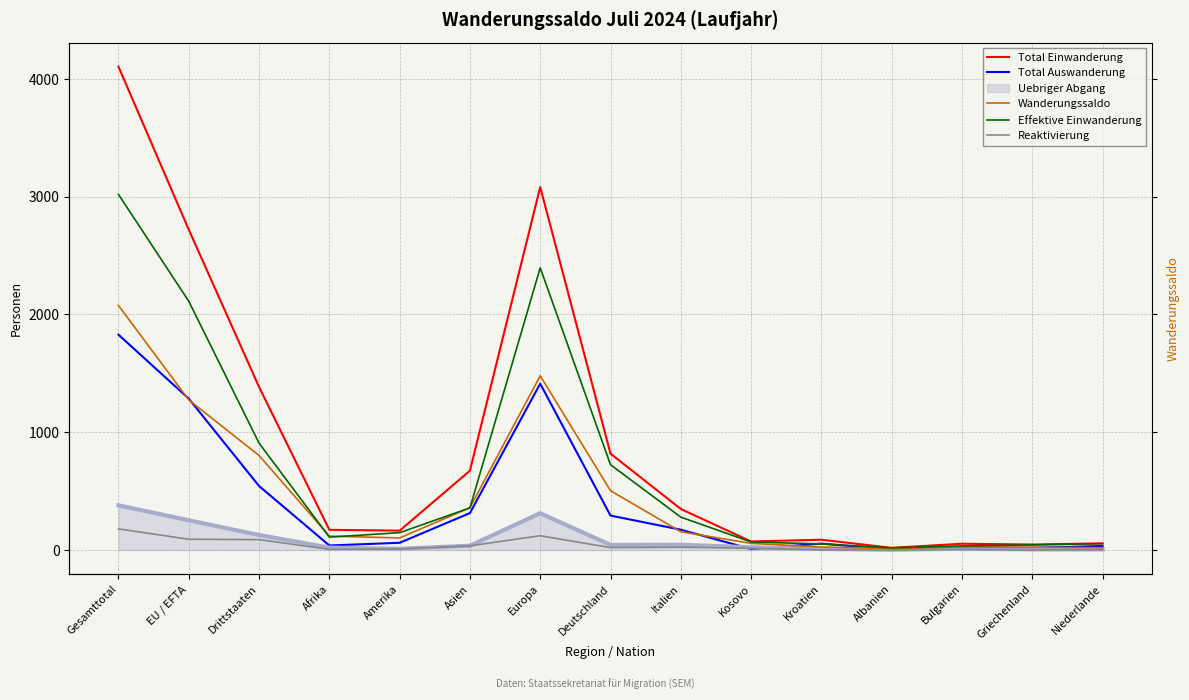

The Reaktivierung series shows 1 at Kroatien. True or false?

True